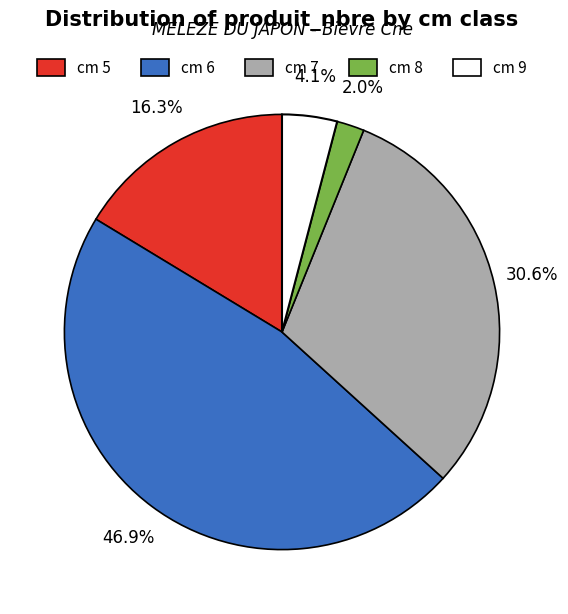

Which category has the smallest portion of the pie?

cm 8